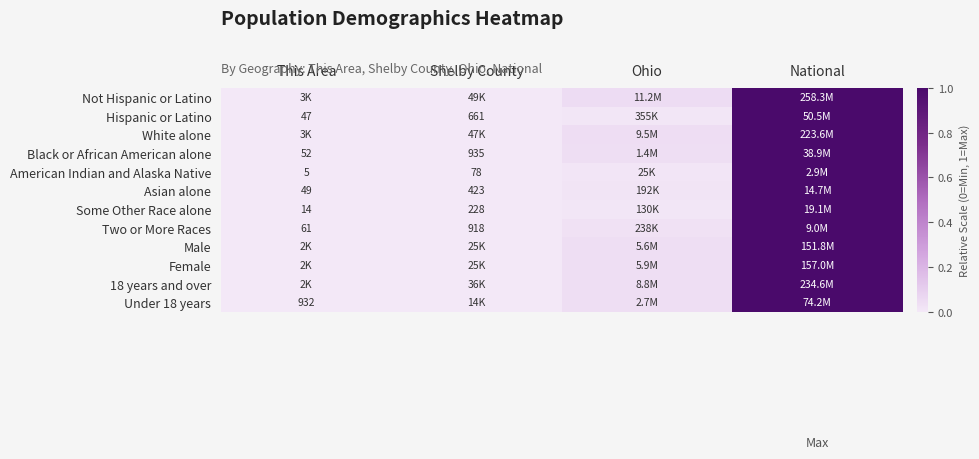

The value of Black or African American alone at Shelby County is 0.0. True or false?

True